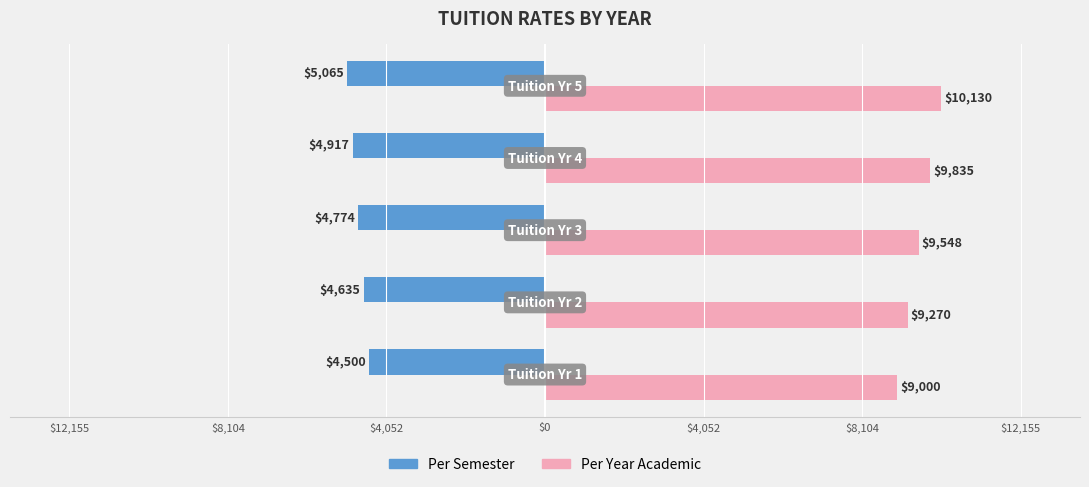

Which series has the largest range (max minus min)?

Per Year Academic